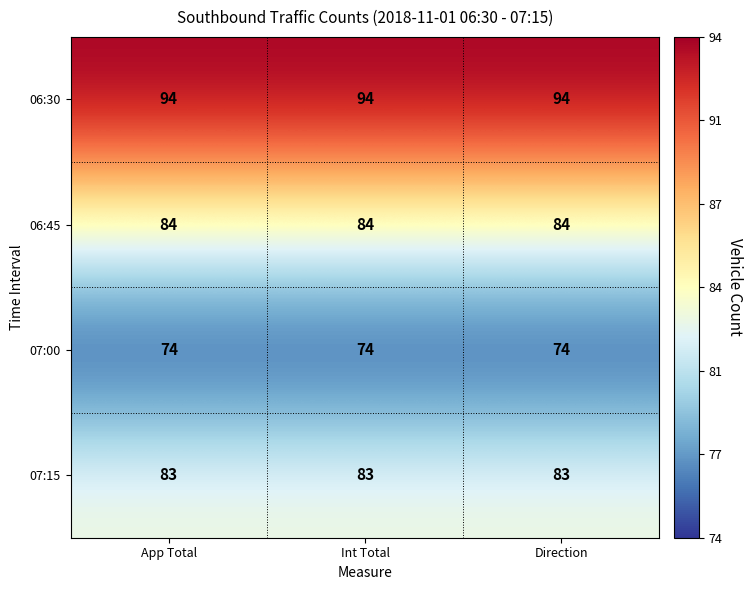

True or false: 06:30 has a value of 147 at App Total.

False